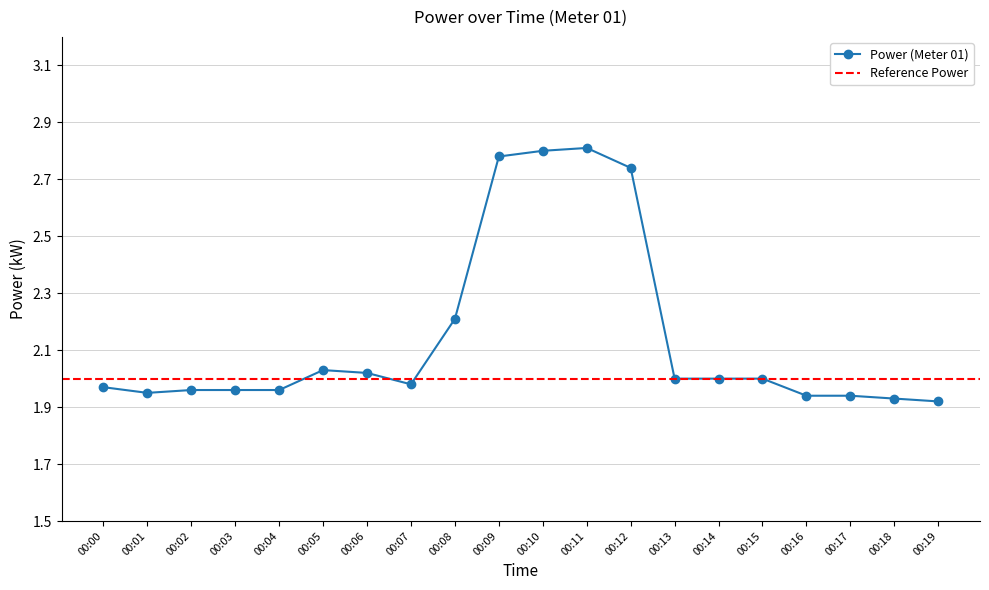

The value at 00:19 is 1.2. True or false?

False